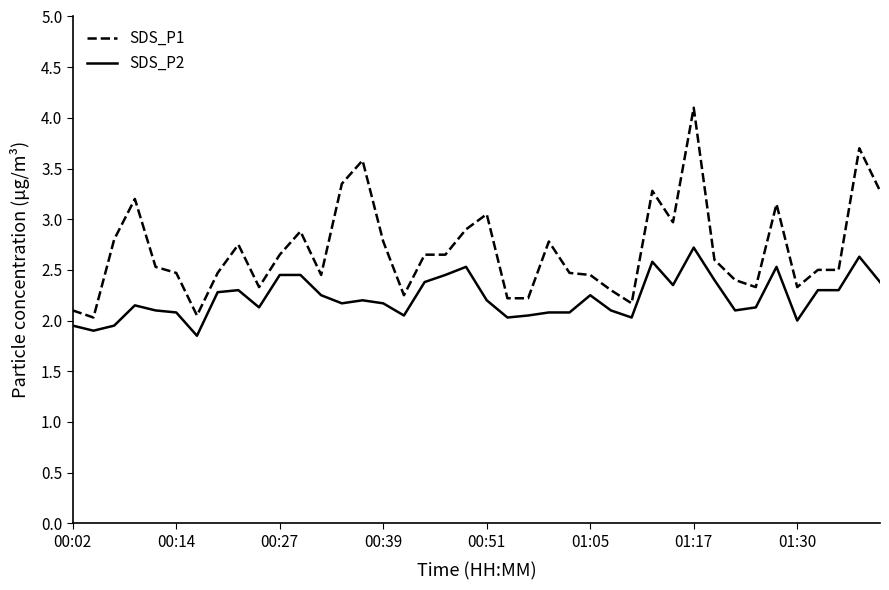

Which series has the largest range (max minus min)?

SDS_P1